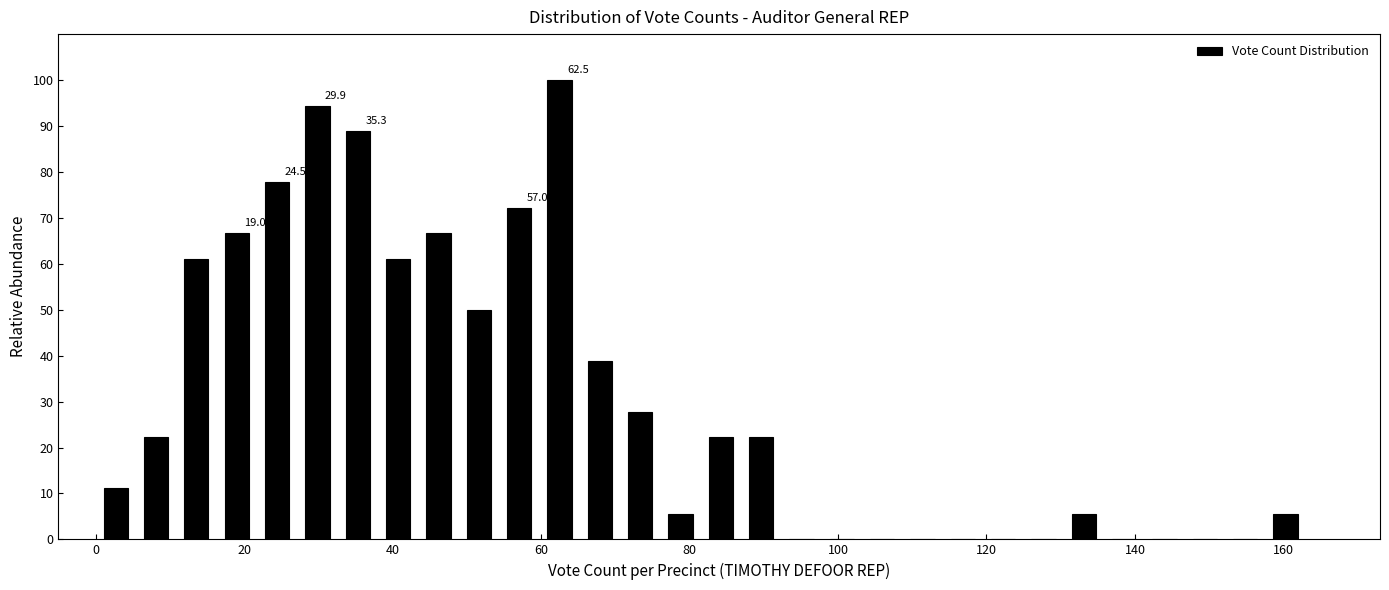

Around what value on the x-axis is the tallest bar? Give the approximate position of its centre, as read against the axis.

62